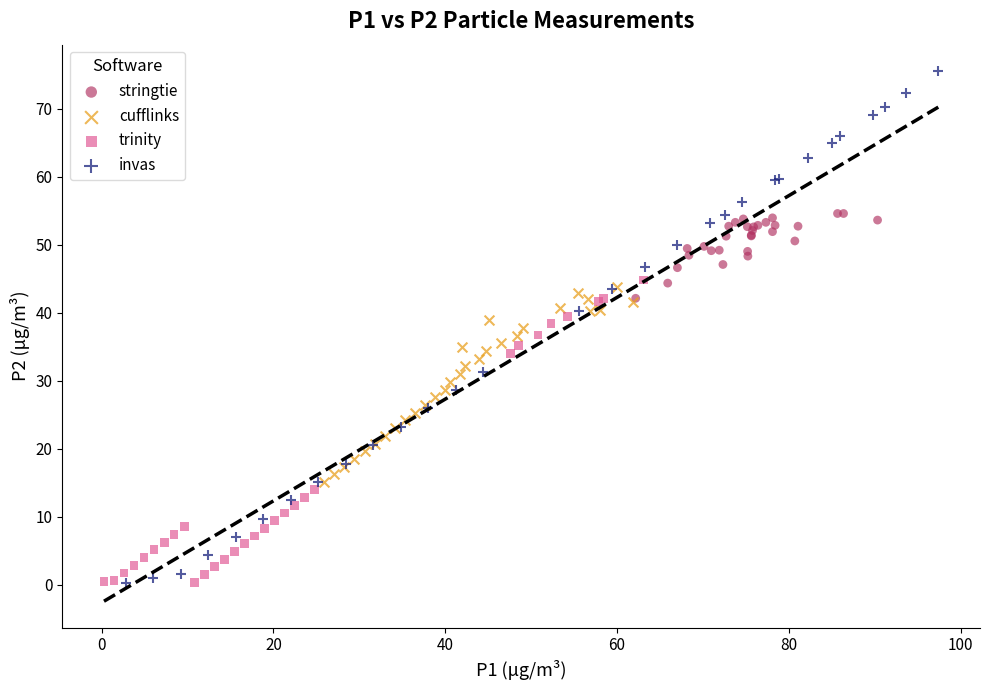

Which series has the largest Y range (max minus min)?

invas